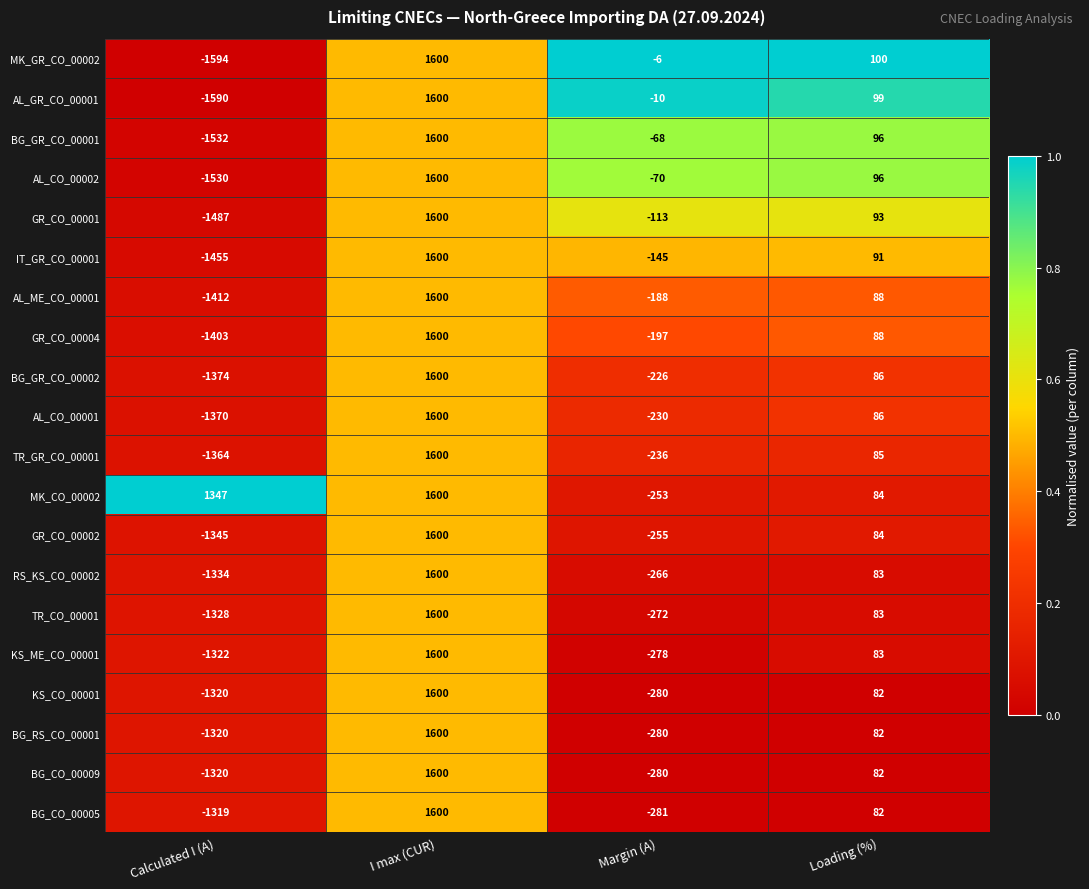

Which series has the largest total across all categories?

MK_CO_00002